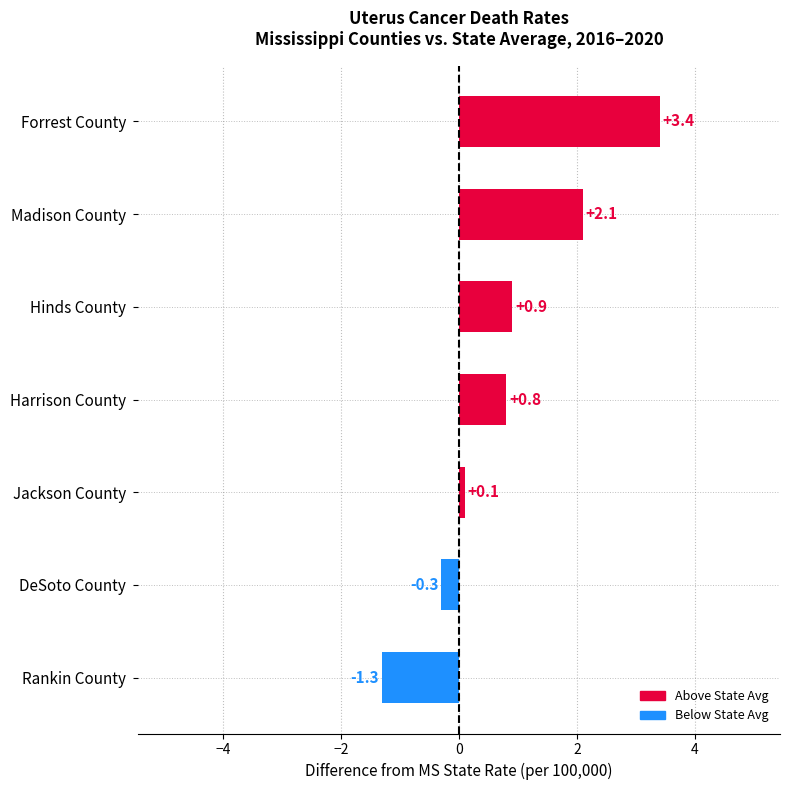

How many values are below zero?

2